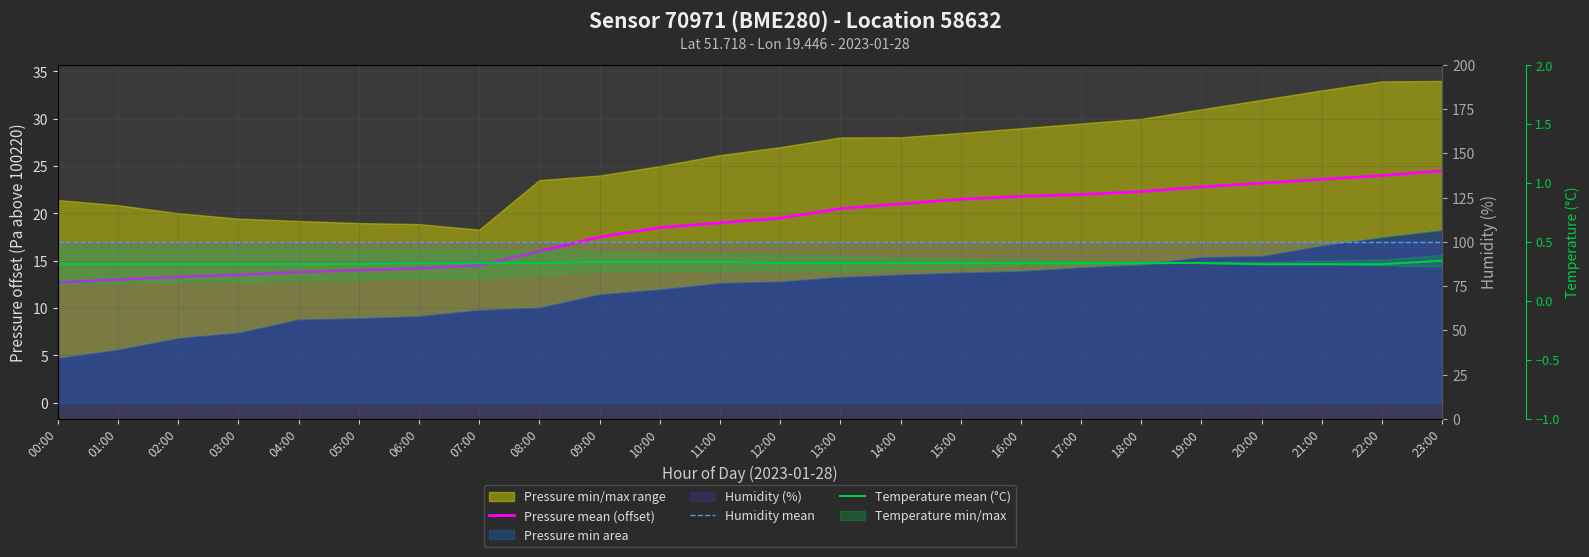

What is the value of the Pressure mean (offset) point at the 7th from the left?

14.2